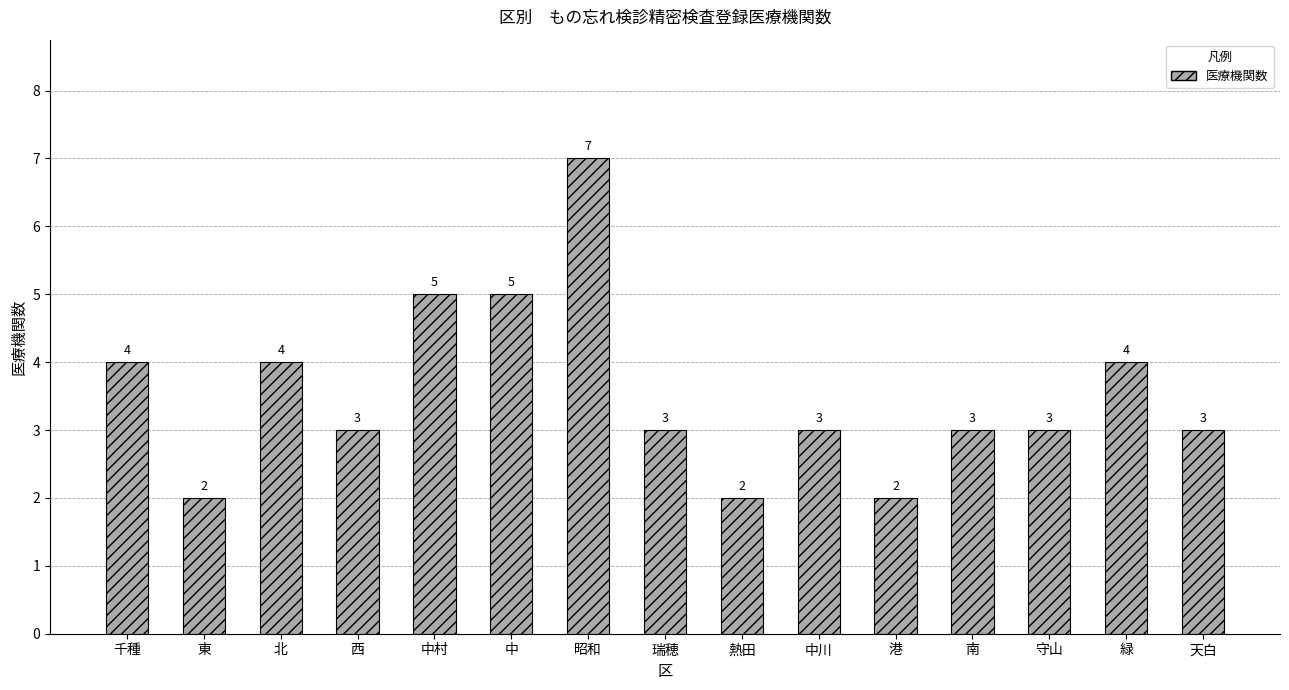

How many values are below 3?

3